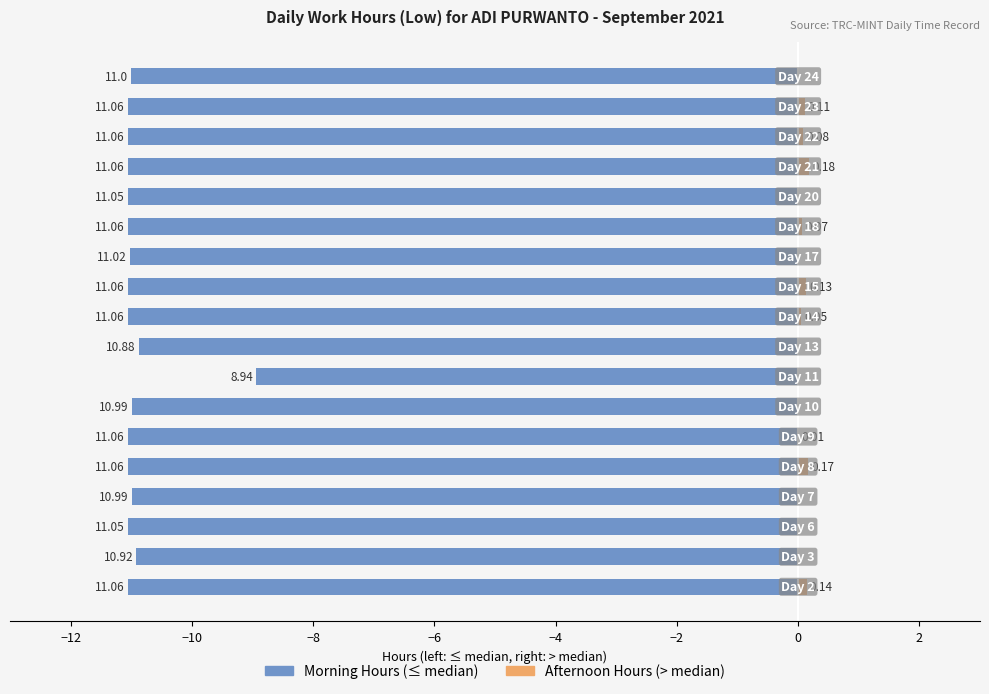

True or false: Afternoon Hours has a value of -0.1 at −12.

False